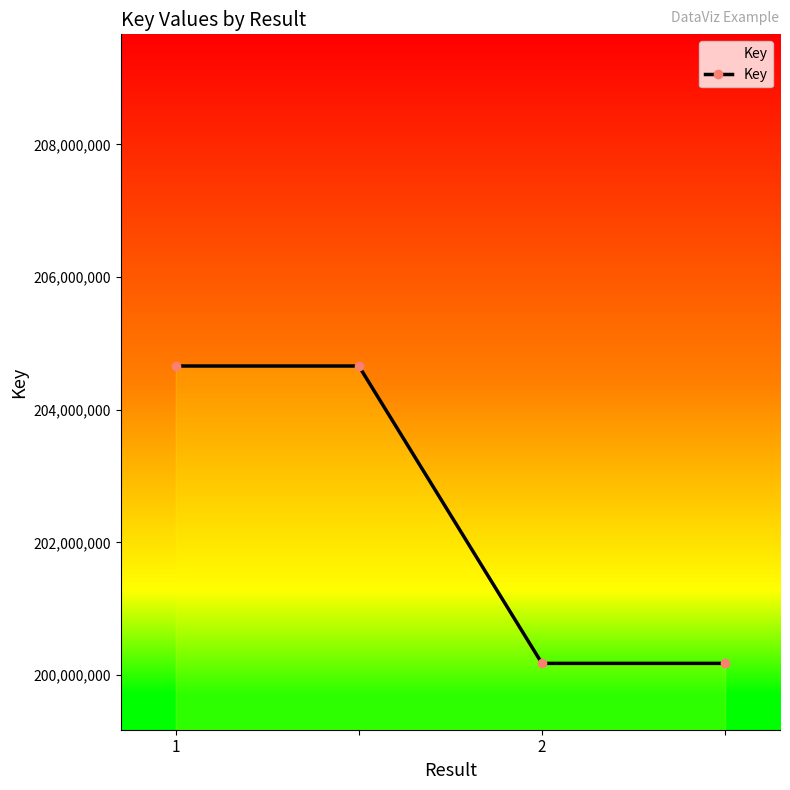

How many series are shown in this chart?

1